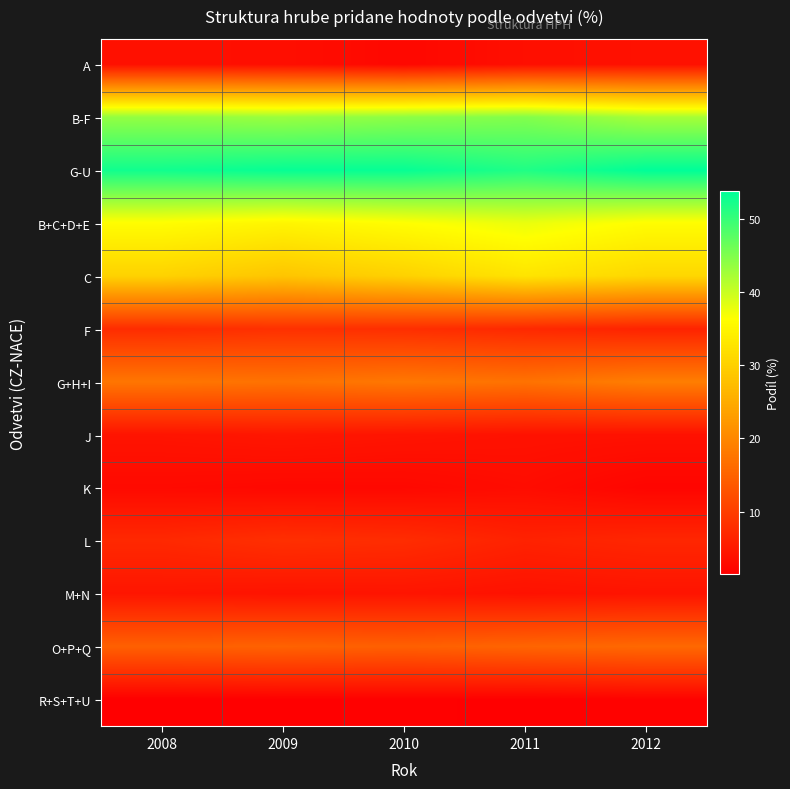

What is the minimum value shown in the chart?

1.5